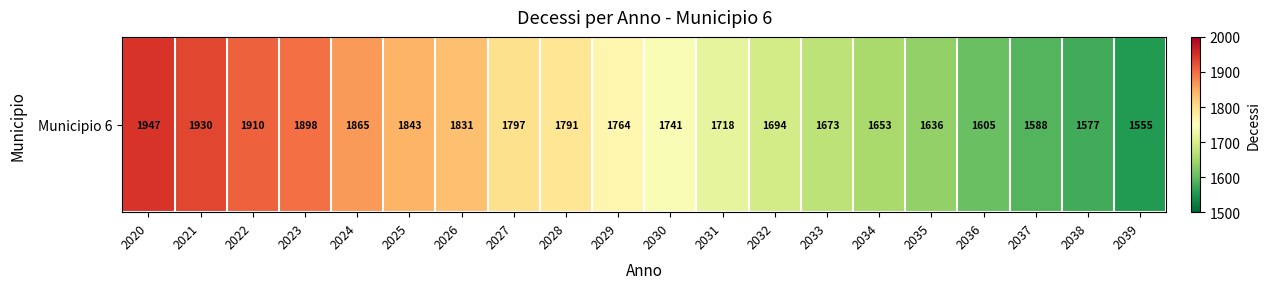

What is the sum of all values?

35016